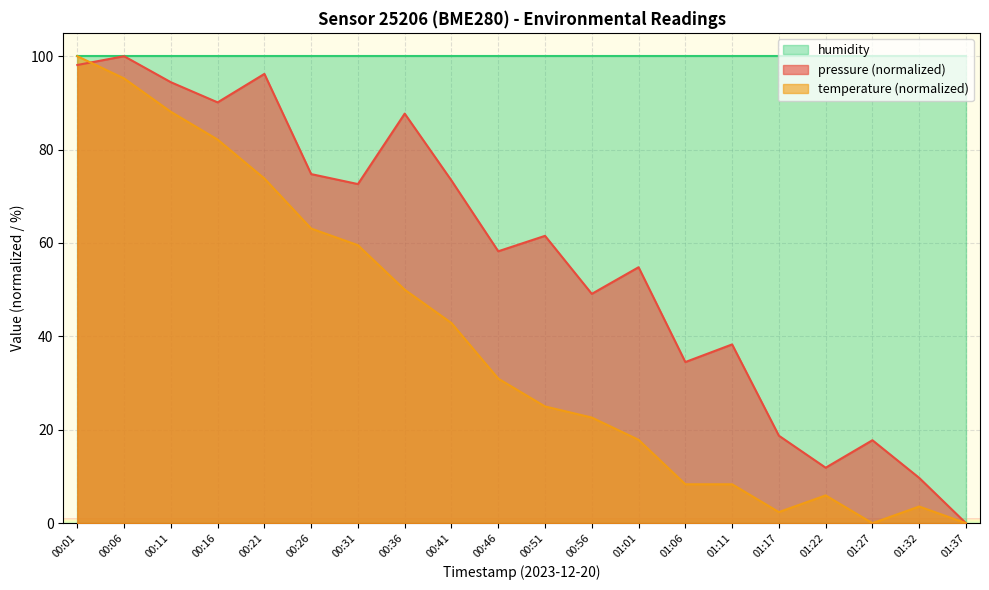

Which series has the largest range (max minus min)?

pressure